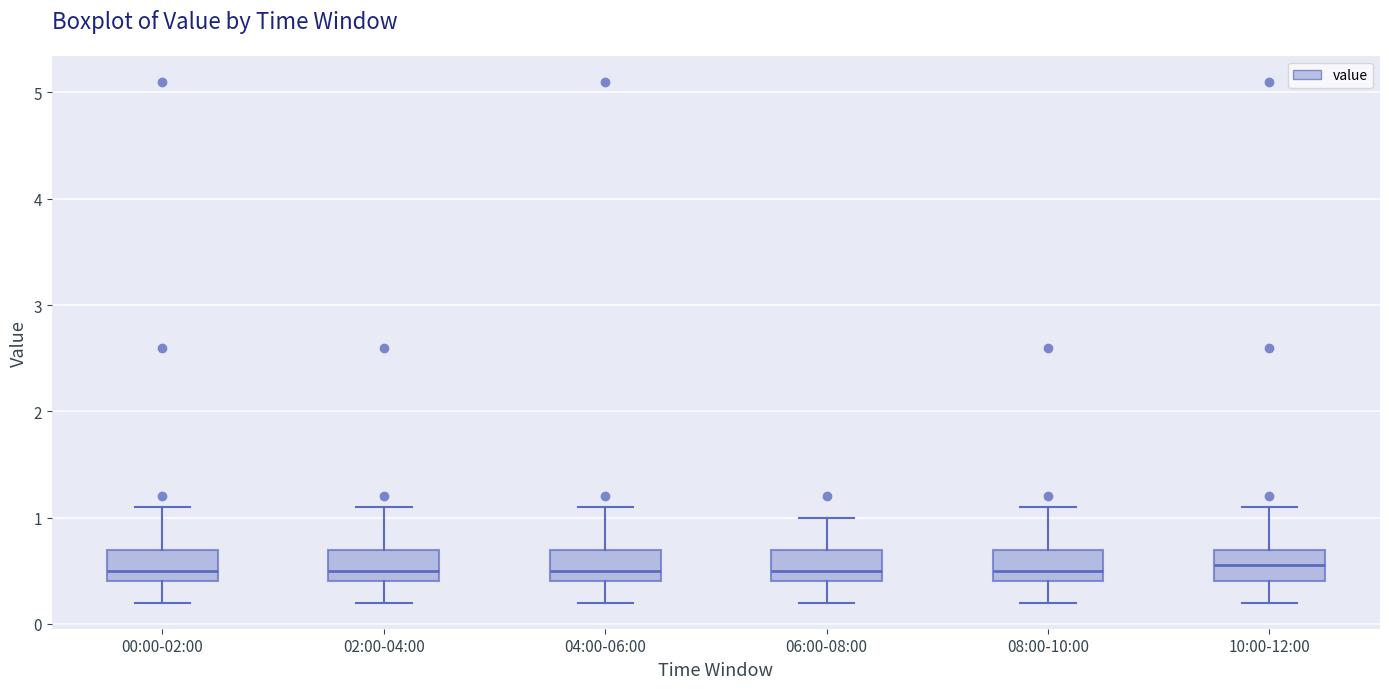

Reading left to right, transcribe this box plot: for each box, give where its median line is, the range the box spans, and where its two whiskers end, as read against the y-axis. The values are not printed on the chart, so give them approximately, as read against the axis.

00:00-02:00: median 0.5, box 0.4 to 0.7, whiskers 0.2 to 1.1
02:00-04:00: median 0.5, box 0.4 to 0.7, whiskers 0.2 to 1.1
04:00-06:00: median 0.5, box 0.4 to 0.7, whiskers 0.2 to 1.1
06:00-08:00: median 0.5, box 0.4 to 0.7, whiskers 0.2 to 1.0
08:00-10:00: median 0.5, box 0.4 to 0.7, whiskers 0.2 to 1.1
10:00-12:00: median 0.6, box 0.4 to 0.7, whiskers 0.2 to 1.1